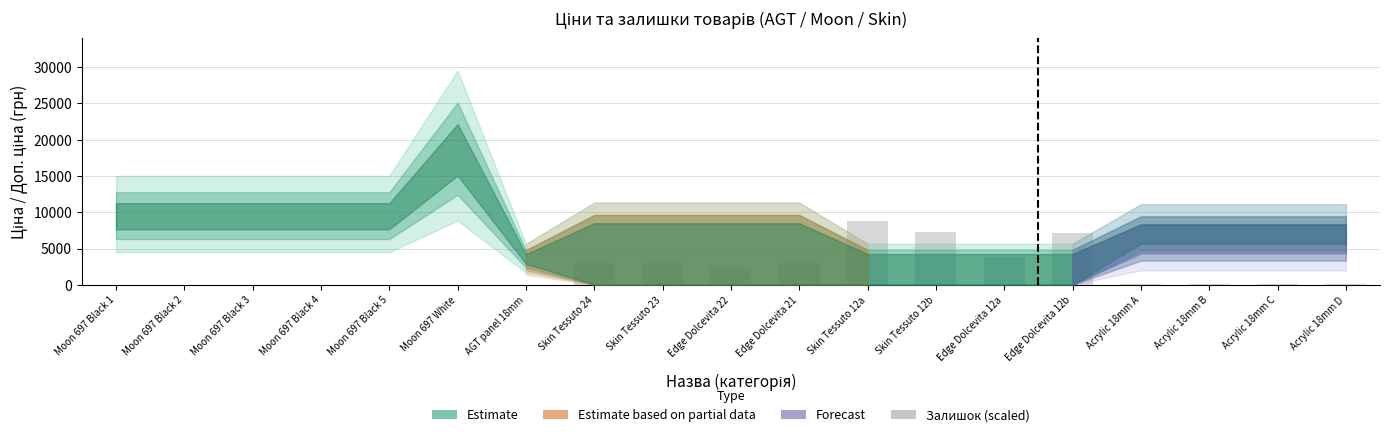

What is the sum of all values?

39189.0